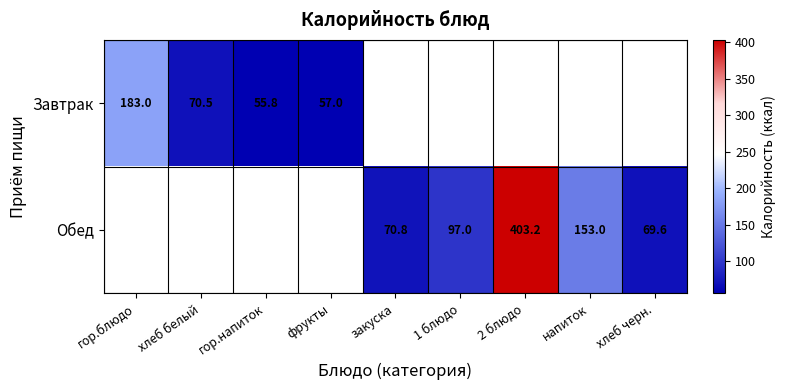

Is the value of Завтрак at хлеб белый greater than the value of Обед at хлеб черн.?

Yes